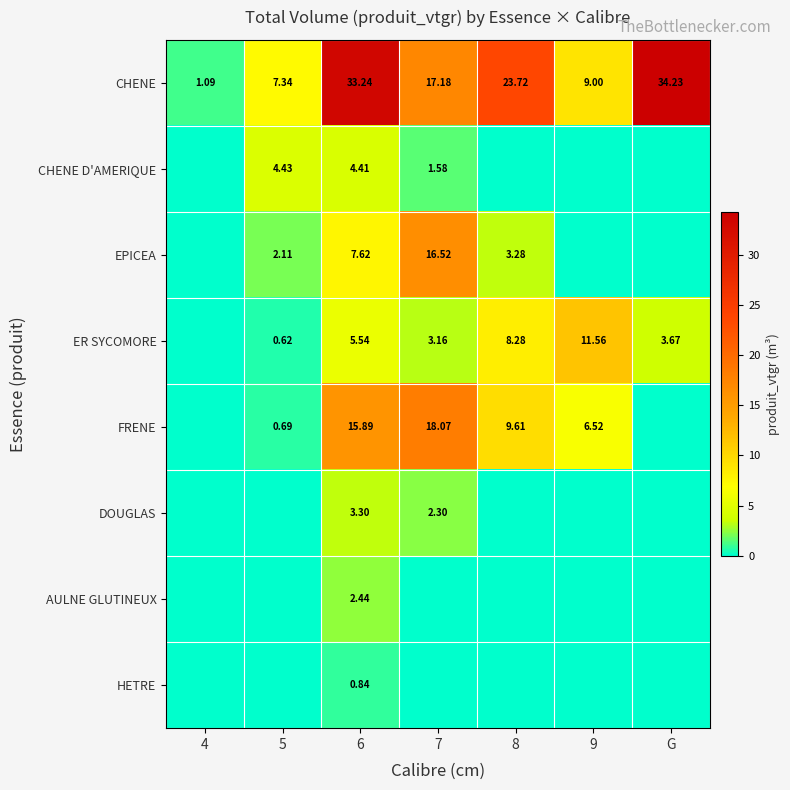

Which series has the widest spread of values?

CHENE